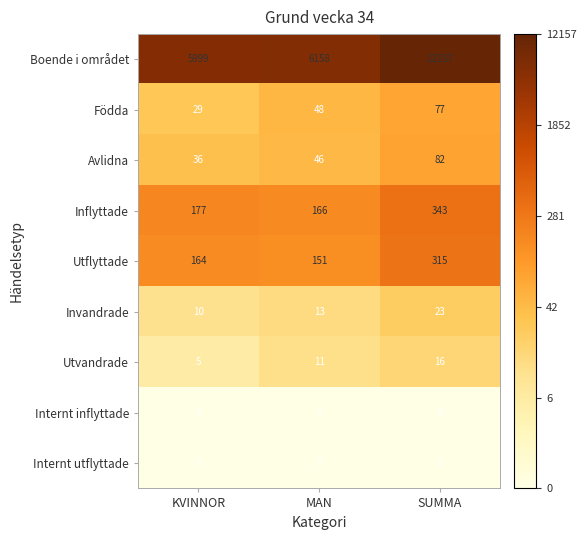

Which series has the largest total across all categories?

Boende i området